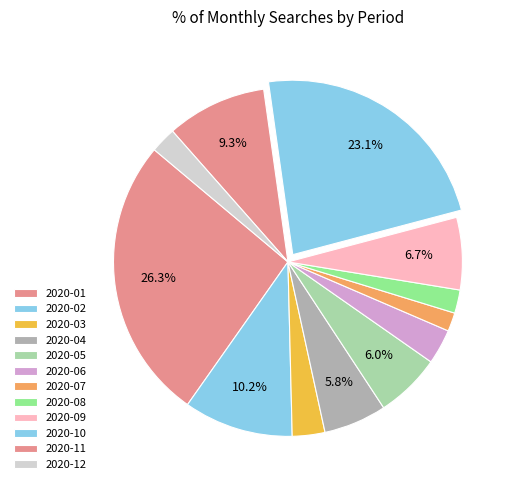

What percentage is the 2020-07 slice, to the nearest percent?

2%